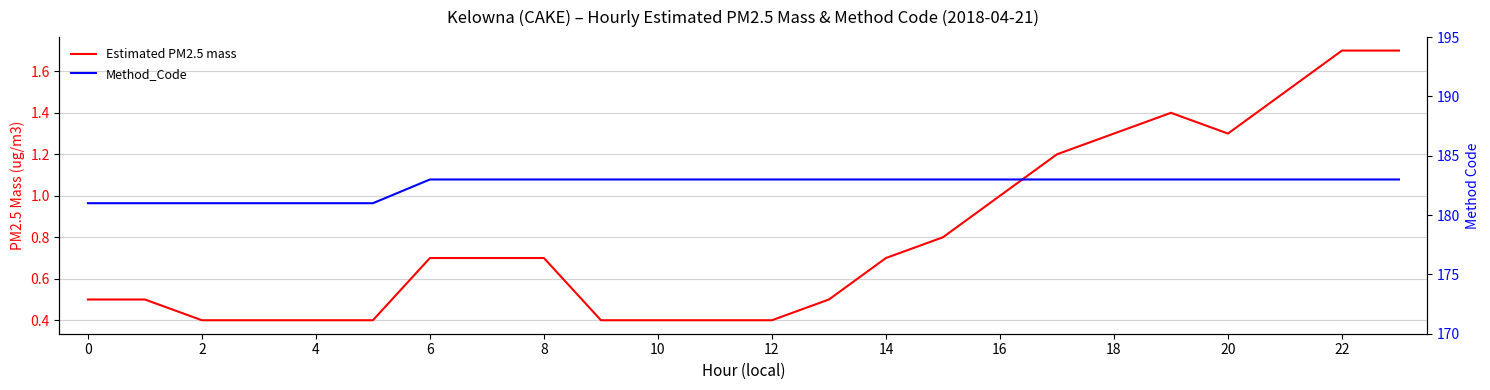

What is the sum of all Method_Code values?

4380.0